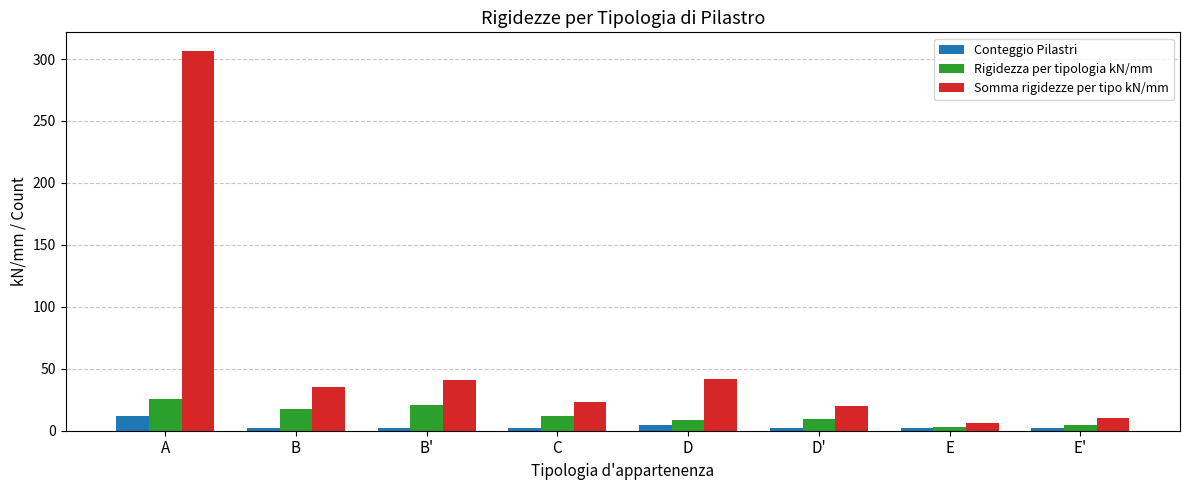

At B, list the series in order from smallest to largest.

Conteggio Pilastri, Rigidezza per tipologia kN/mm, Somma rigidezze per tipo kN/mm